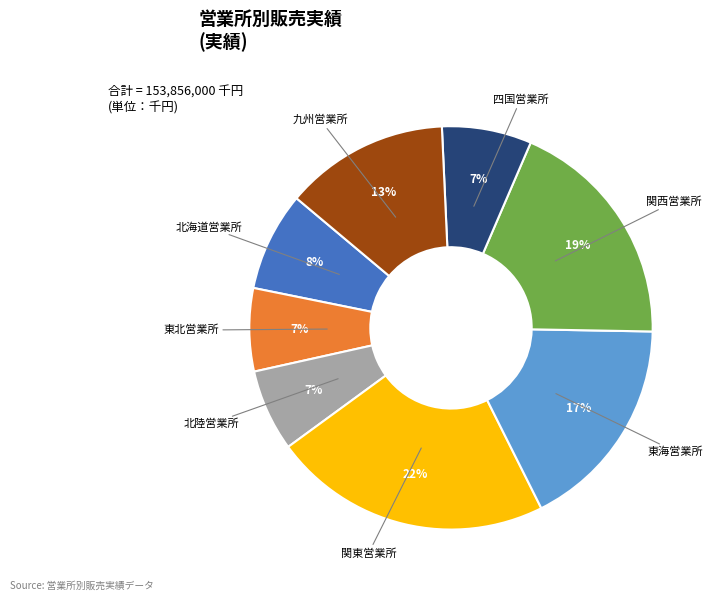

To the nearest percent, what is the average slice percentage?

12%